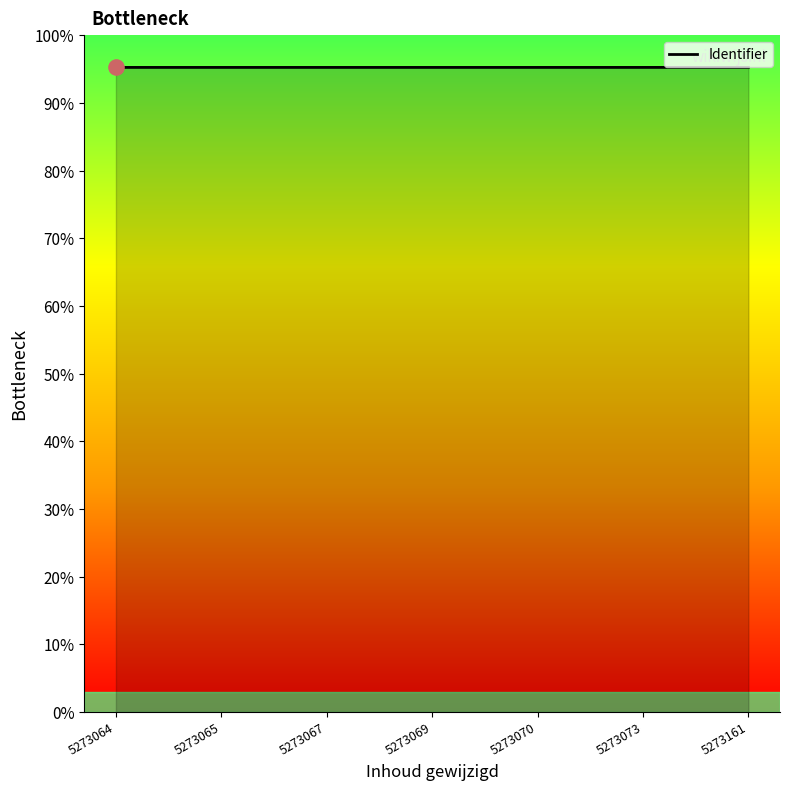

Approximately how many times larger is the value at 5273069 compared to 5273067?

1.0